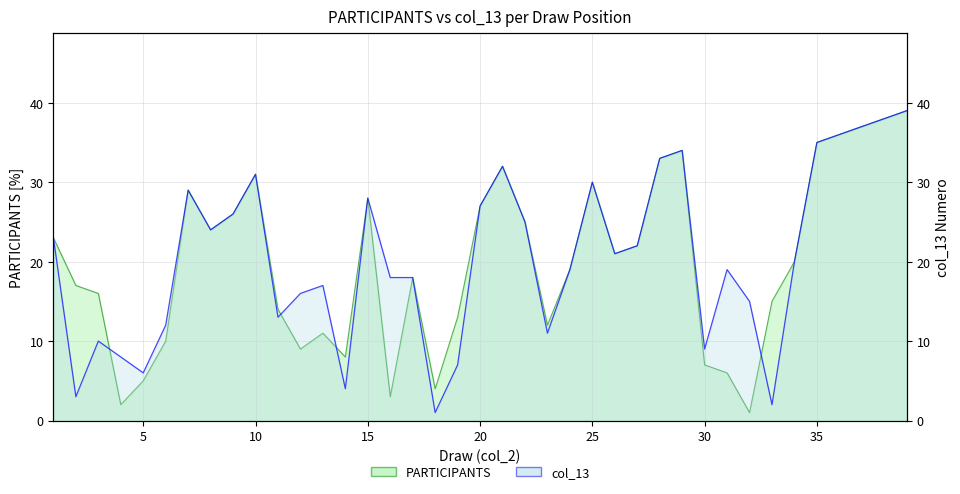

In col_13, how many points are lower than both neighbors (excluding endpoints)?

10